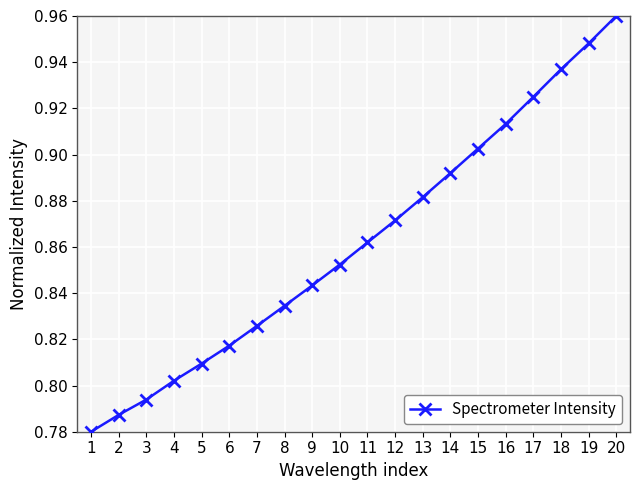

What is the change in value from 7 to 17?

+0.1